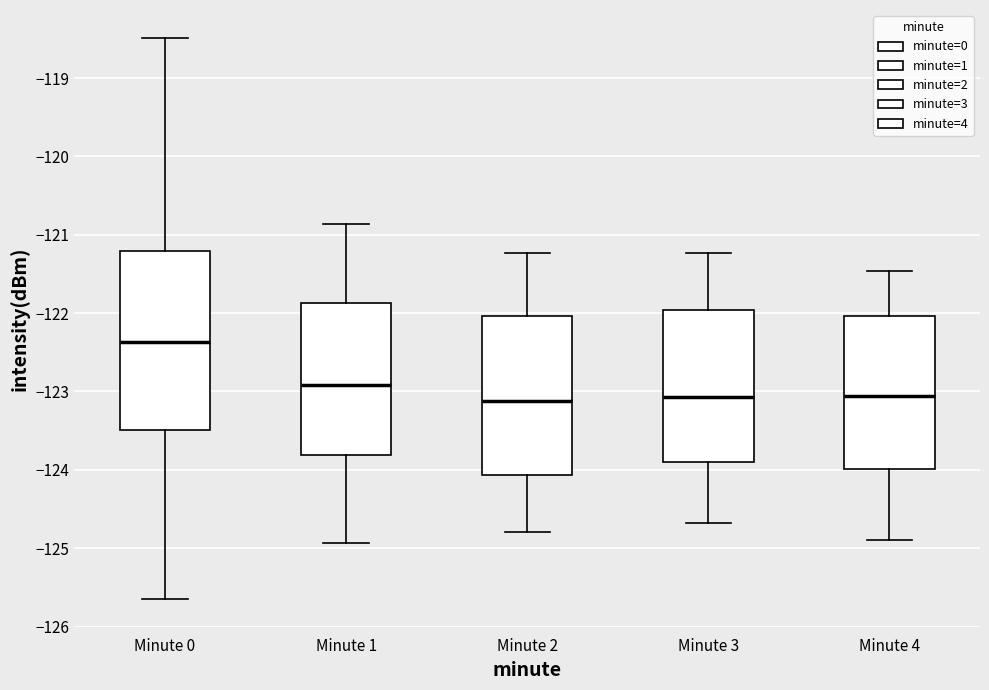

Reading left to right, transcribe this box plot: for each box, give where its median line is, the range the box spans, and where its two whiskers end, as read against the y-axis. The values are not printed on the chart, so give them approximately, as read against the axis.

Minute 0: median -122.4, box -123.5 to -121.2, whiskers -125.7 to -118.5
Minute 1: median -122.9, box -123.8 to -121.9, whiskers -124.9 to -120.9
Minute 2: median -123.1, box -124.1 to -122.0, whiskers -124.8 to -121.2
Minute 3: median -123.1, box -123.9 to -122.0, whiskers -124.7 to -121.2
Minute 4: median -123.1, box -124.0 to -122.0, whiskers -124.9 to -121.5